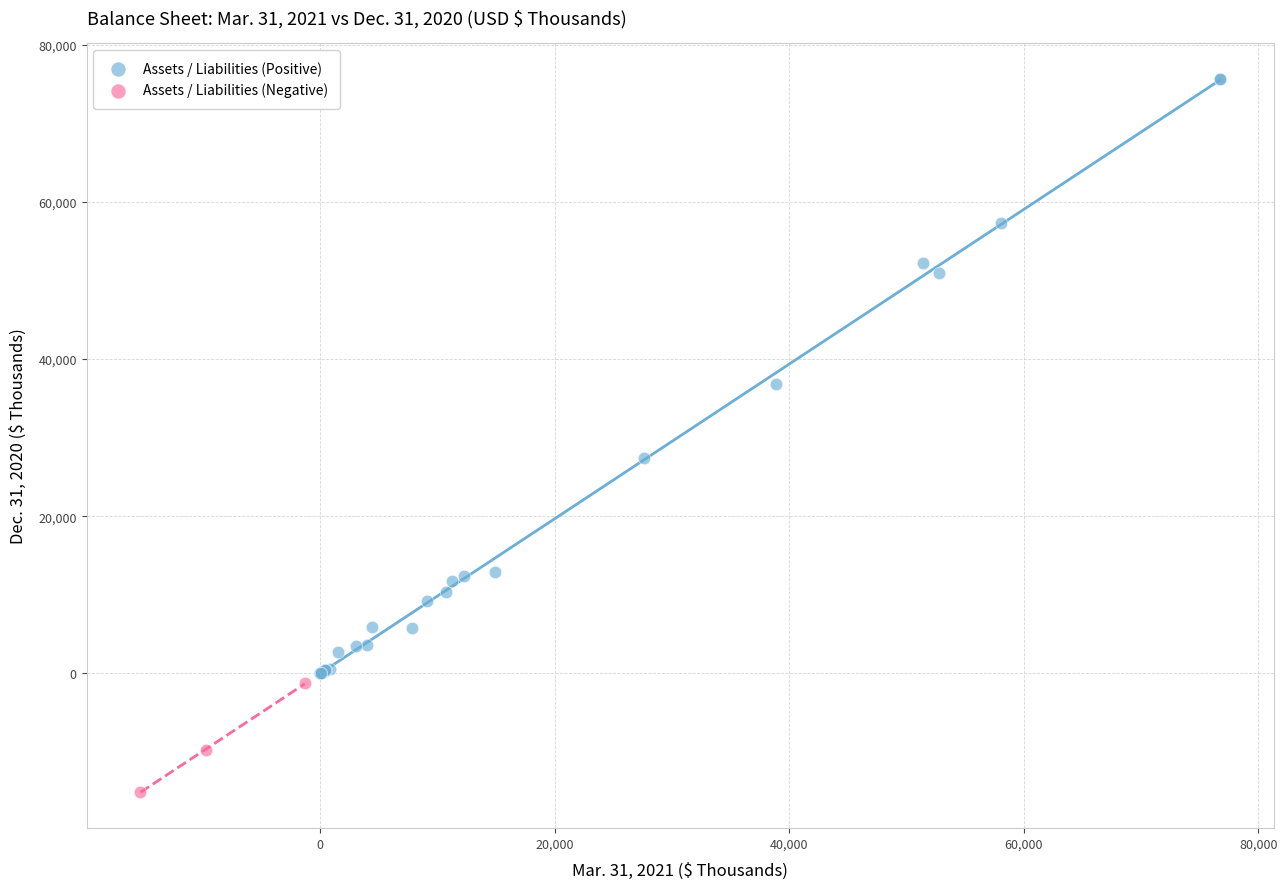

Which series reaches the maximum Y coordinate?

Assets / Liabilities (Positive)